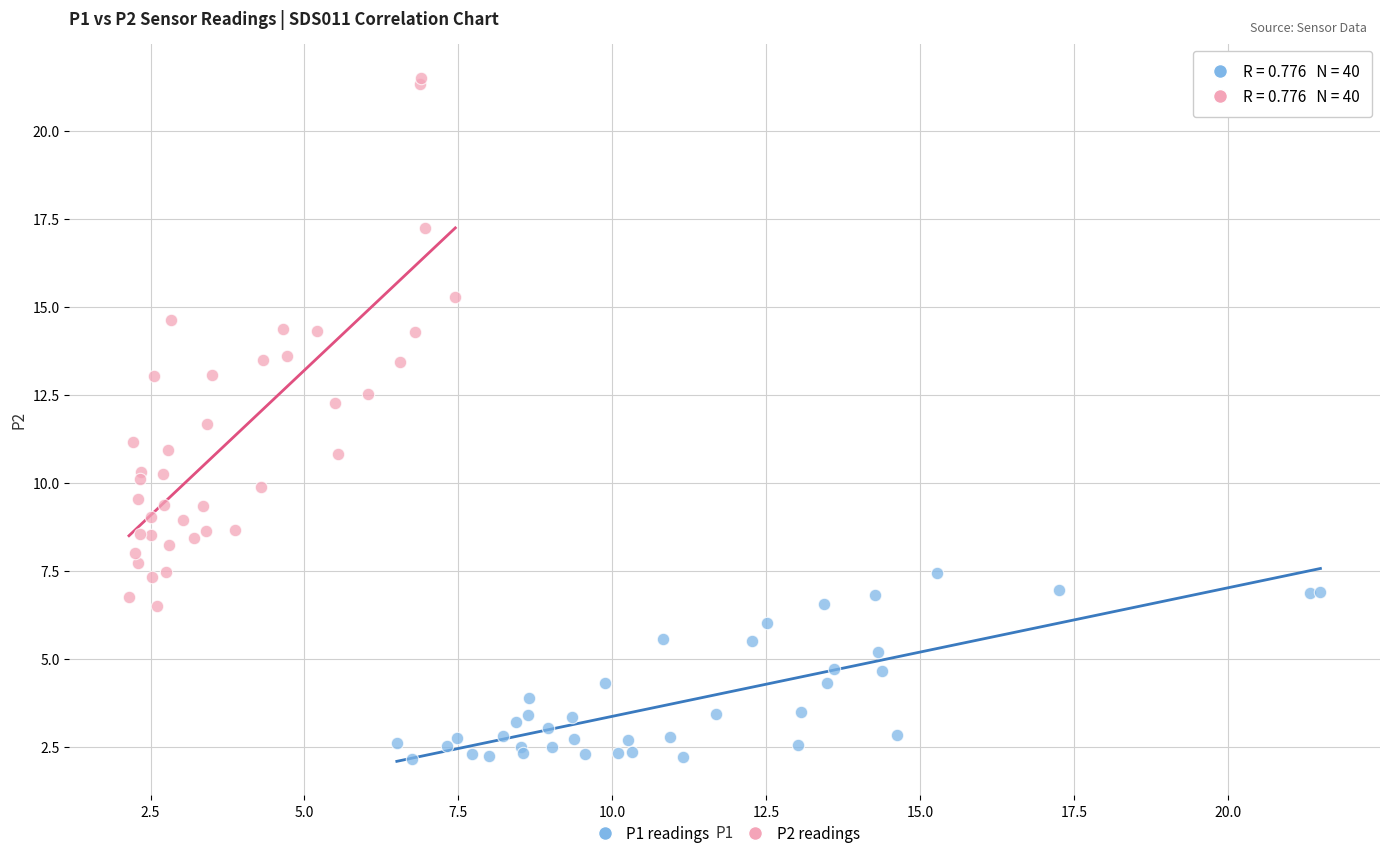

Which series reaches the minimum Y coordinate?

P1 readings